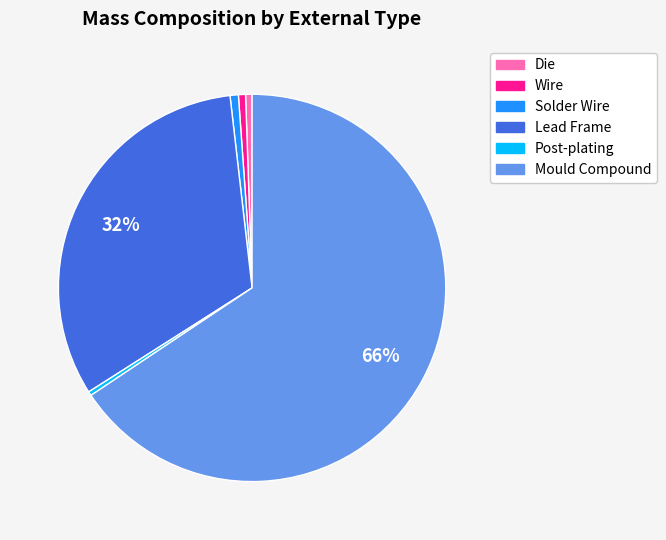

Which has a higher value, Die or Mould Compound?

Mould Compound